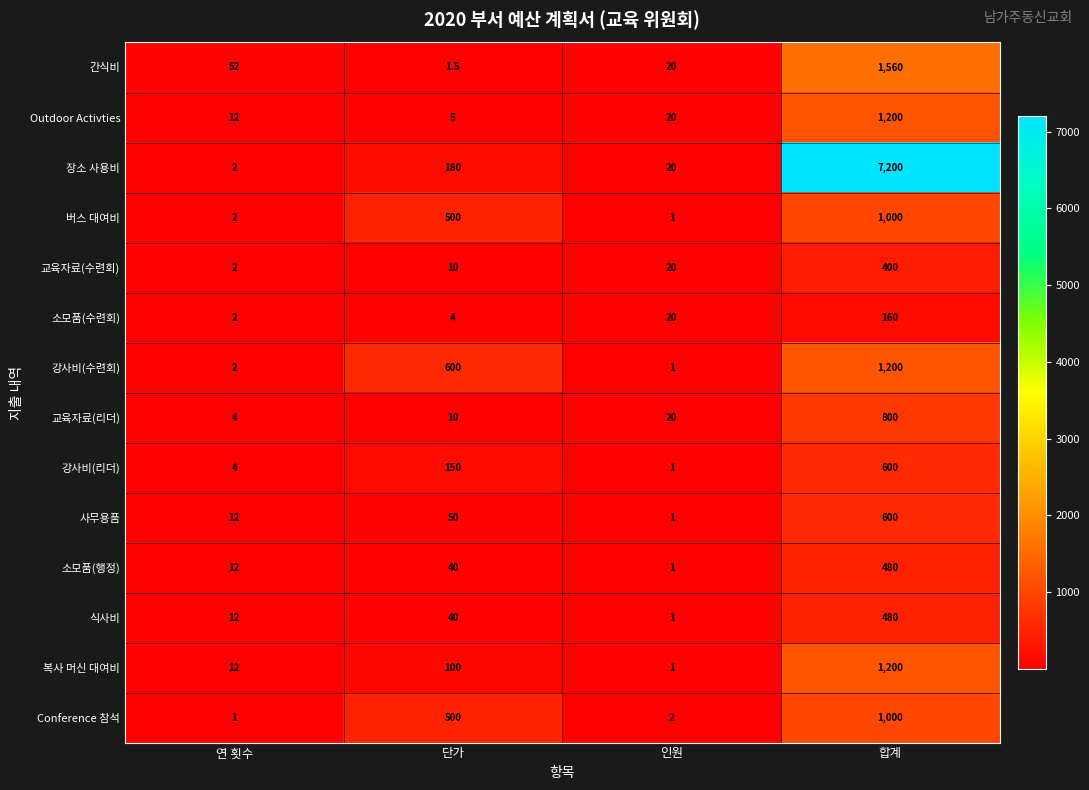

At which category is the sum across all series the highest?

합계